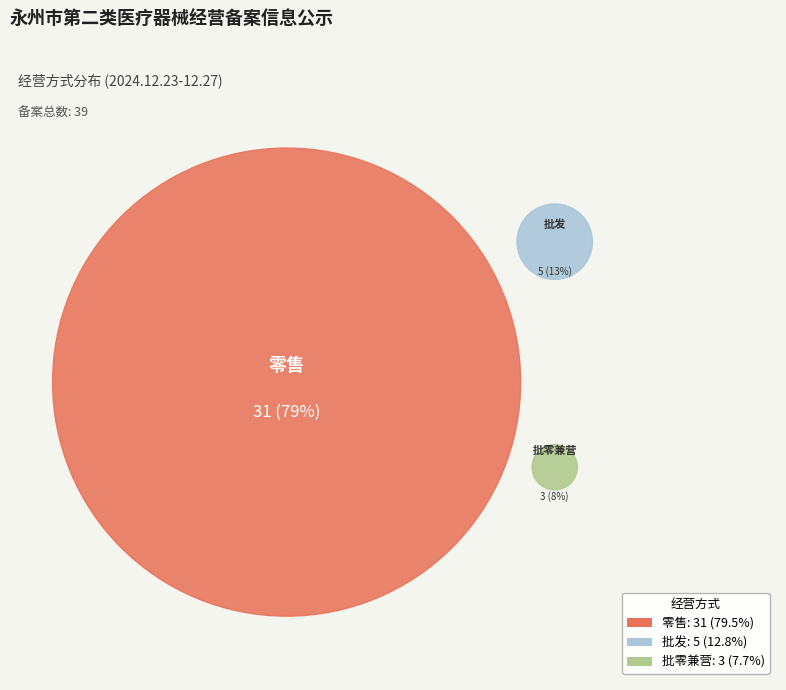

What percentage is NOT represented by 批零兼营?

92.3%